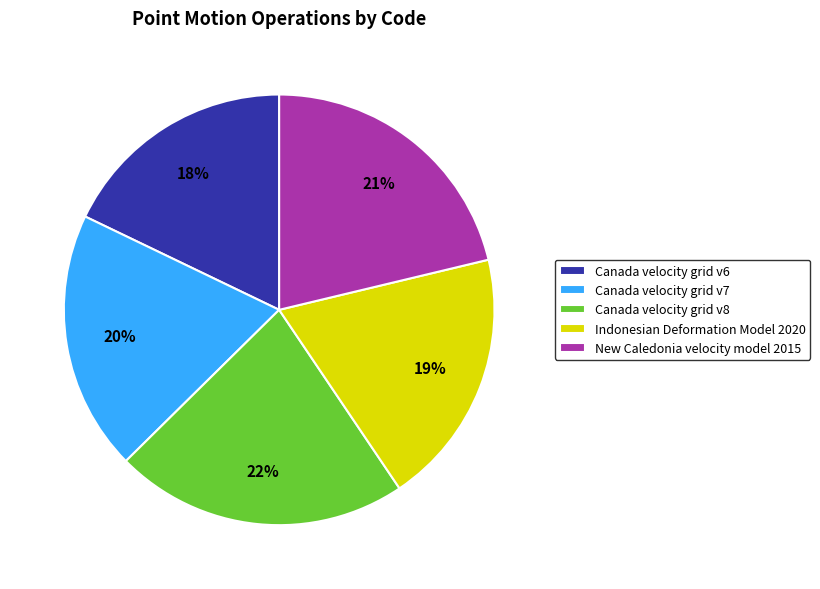

Is it true that Canada velocity grid v7 is 20% of the pie?

True